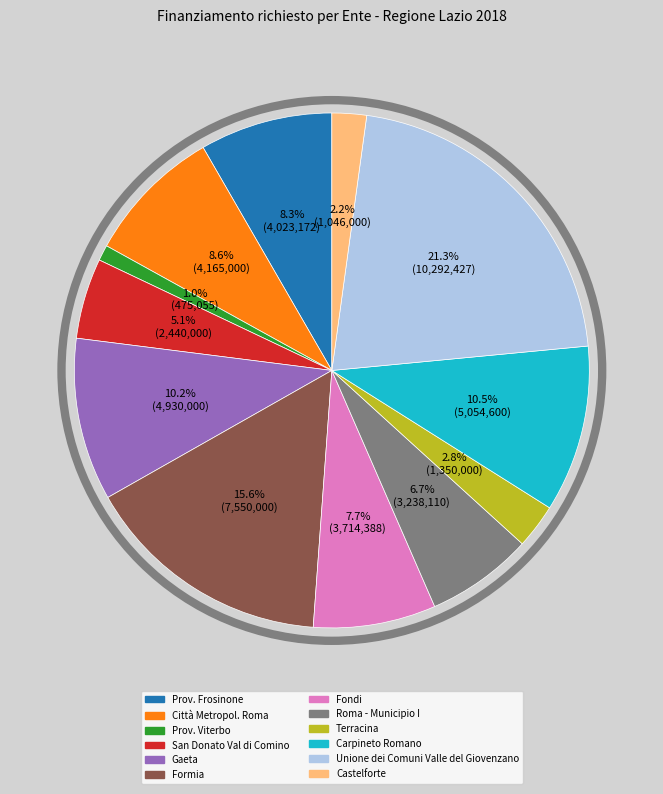

Does Roma - Municipio I account for over 50% of the chart?

No